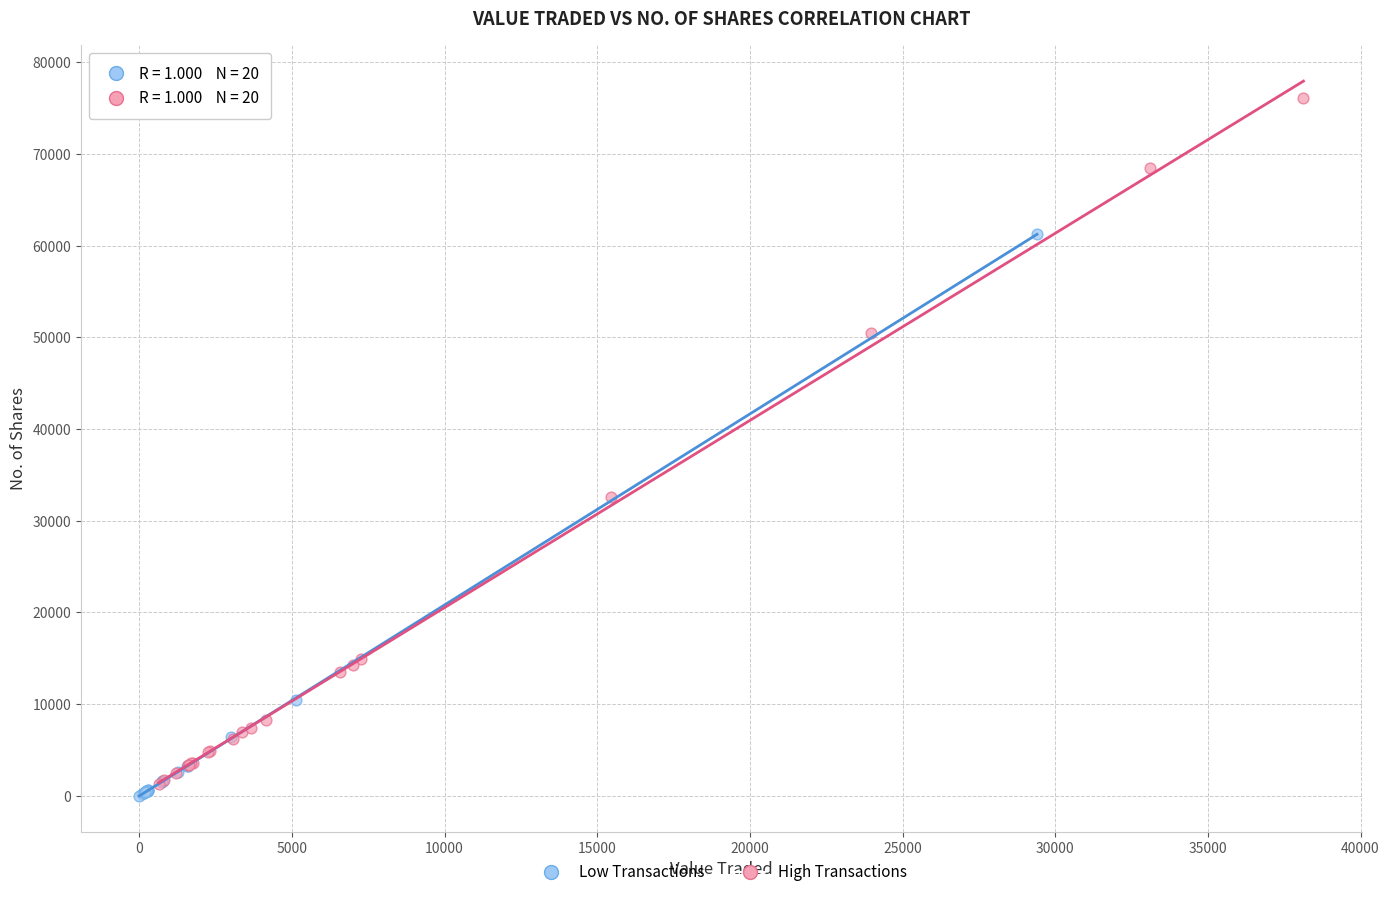

Which series contains the highest Y value?

High Transactions